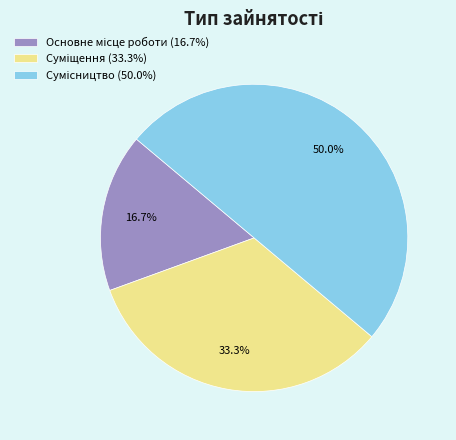

True or false: Сумісництво accounts for 37% of the total.

False